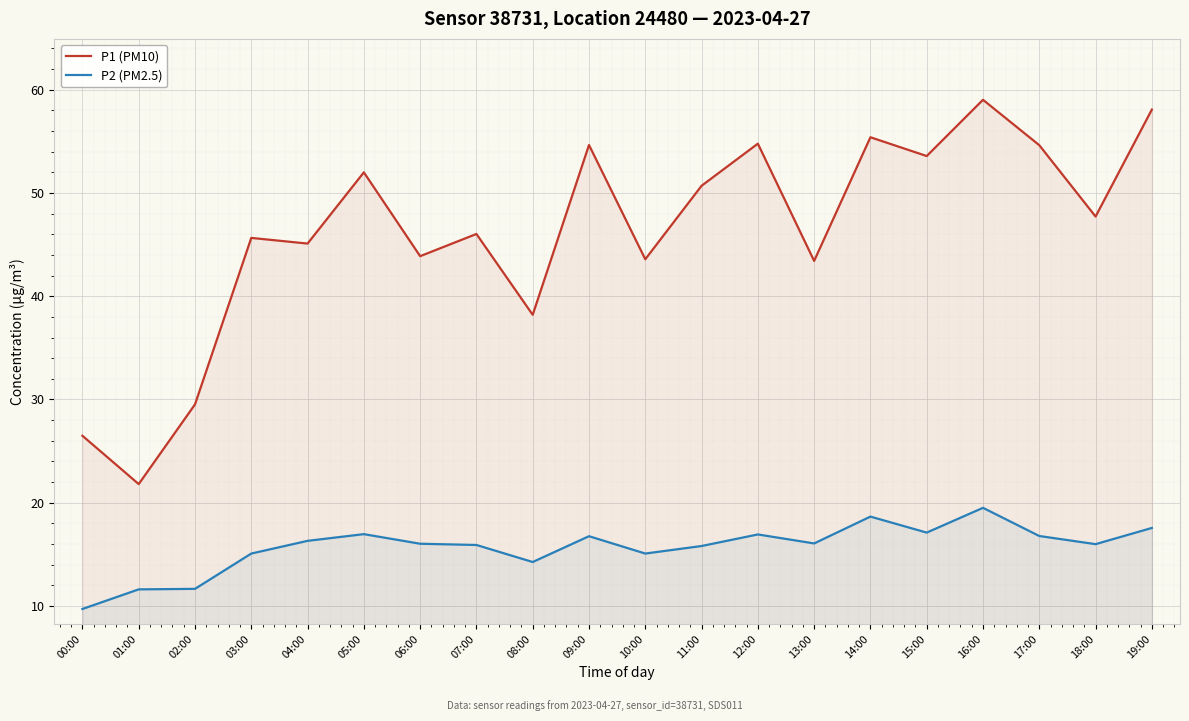

At which category is the sum across all series the highest?

16:00